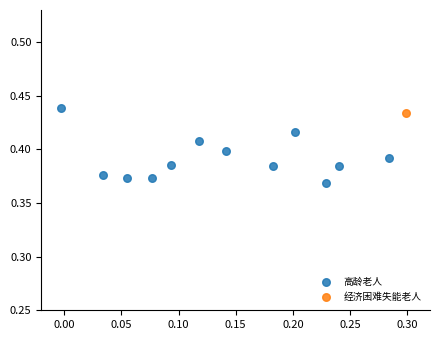

What are all the series names shown in the legend?

高龄老人, 经济困难失能老人